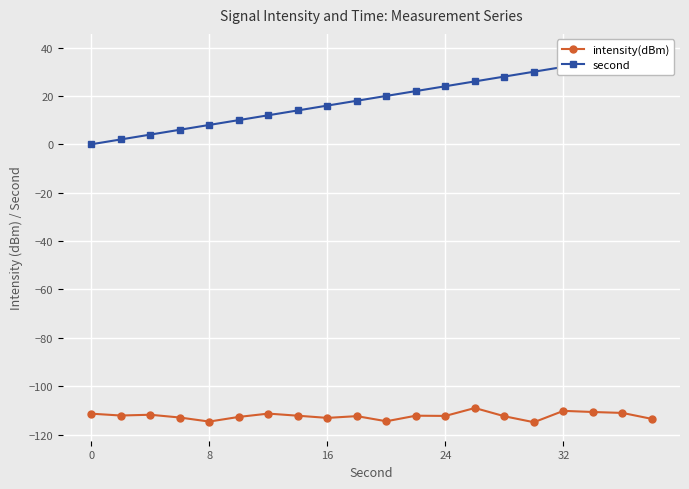

True or false: intensity(dBm) has more than 2 interior local peaks.

True